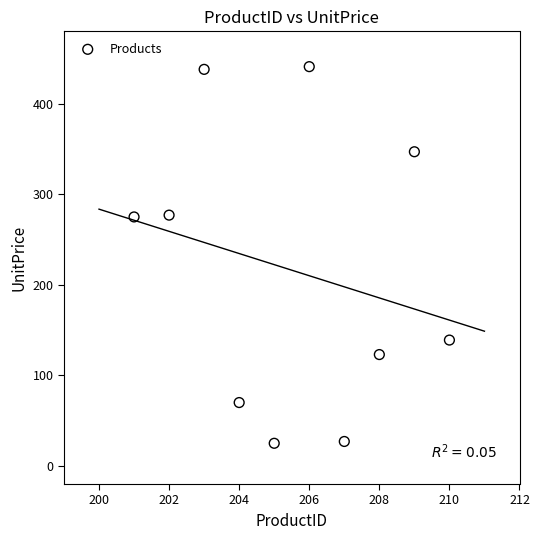

What is the average X value?

206